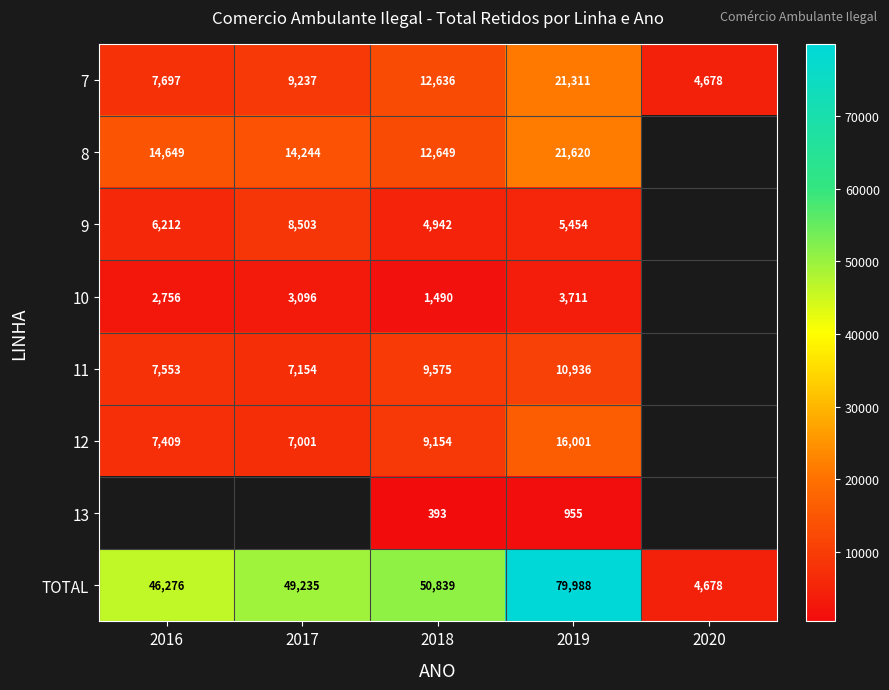

What is the approximate value of 7 at 2016?

7697